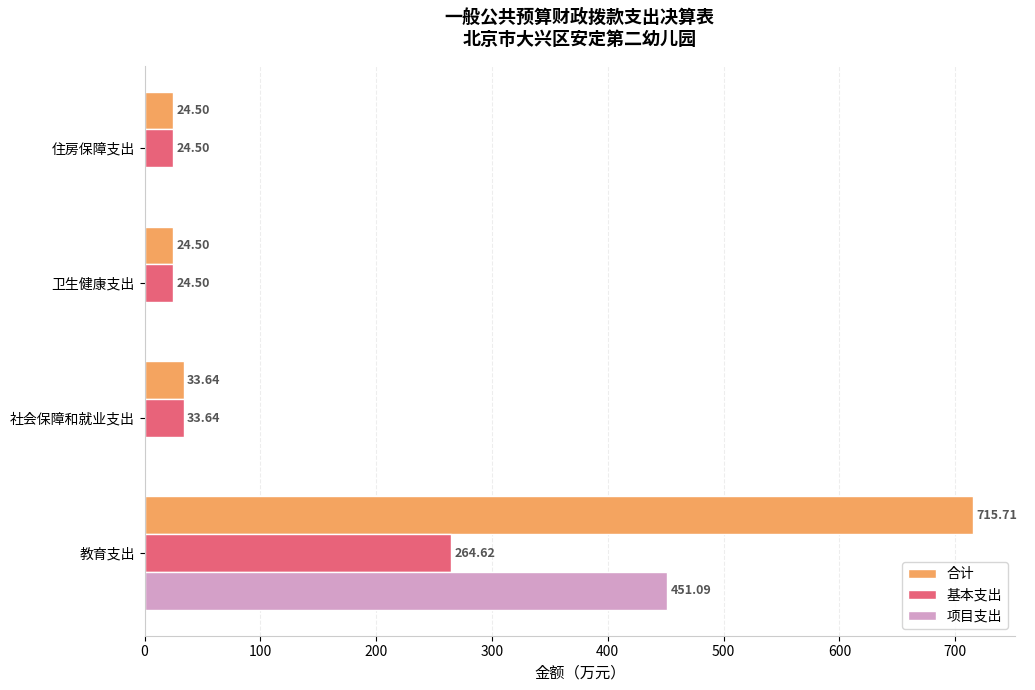

How many data points does each series have?

4